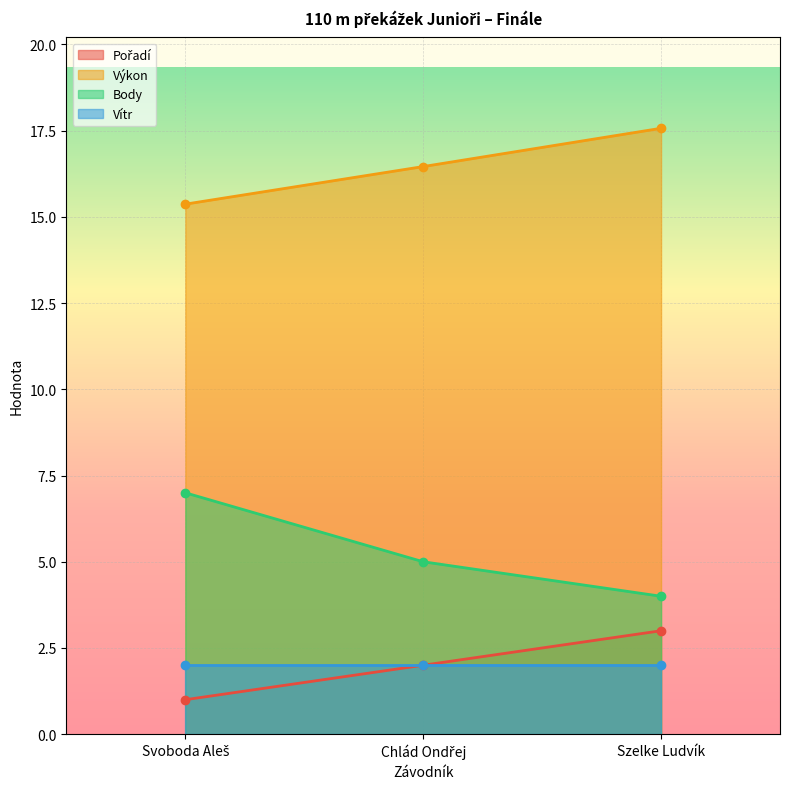

What is the value of the Výkon point at the 3rd from the left?

17.6